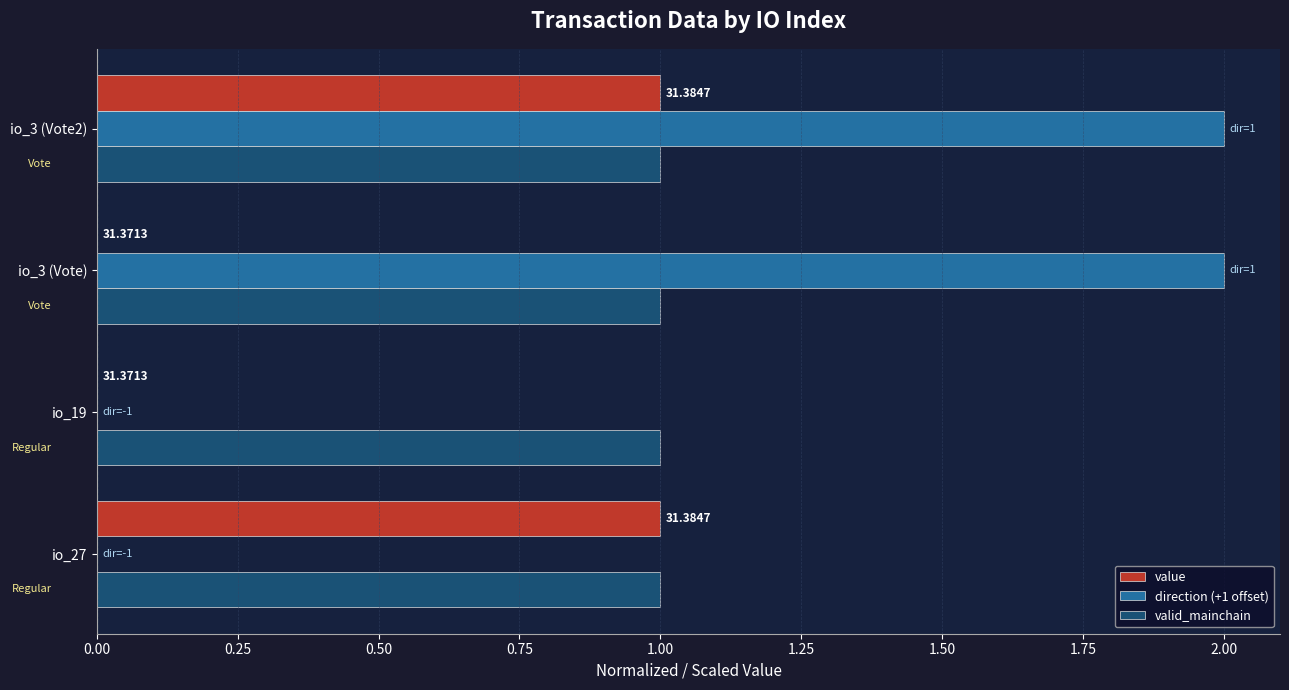

What is the sum of all direction (+1 offset) values?

4.0